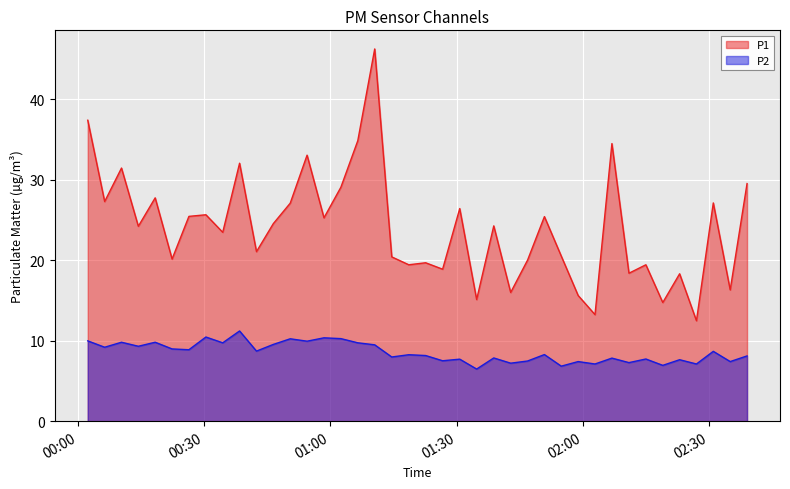

List the series in order of their peak value, lowest first.

P2, P1